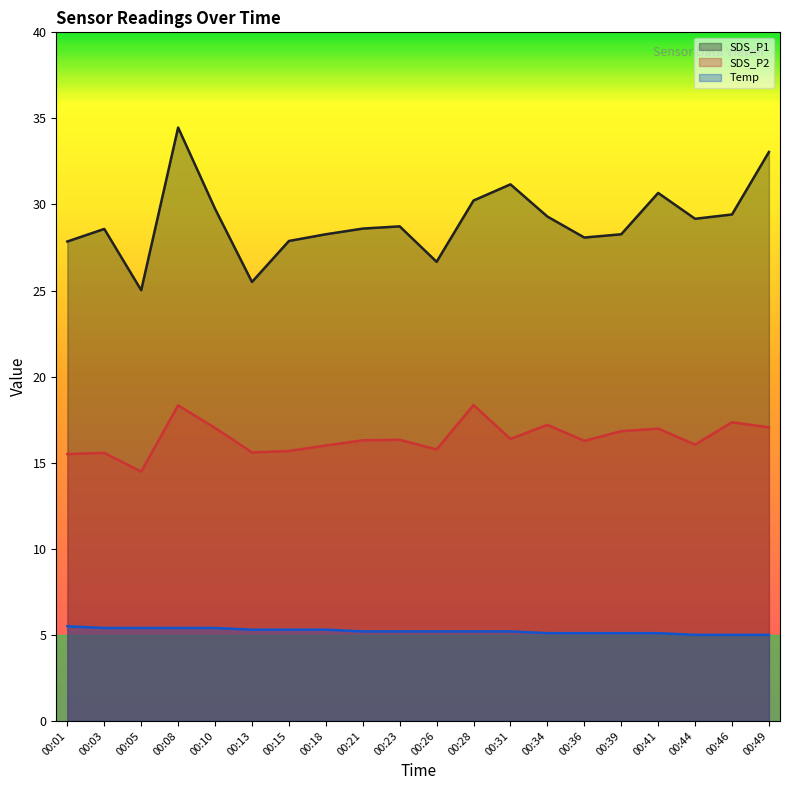

Rank the categories by Temp value from lowest to highest.

00:44, 00:46, 00:49, 00:34, 00:36, 00:39, 00:41, 00:21, 00:23, 00:26, 00:28, 00:31, 00:13, 00:15, 00:18, 00:03, 00:05, 00:08, 00:10, 00:01